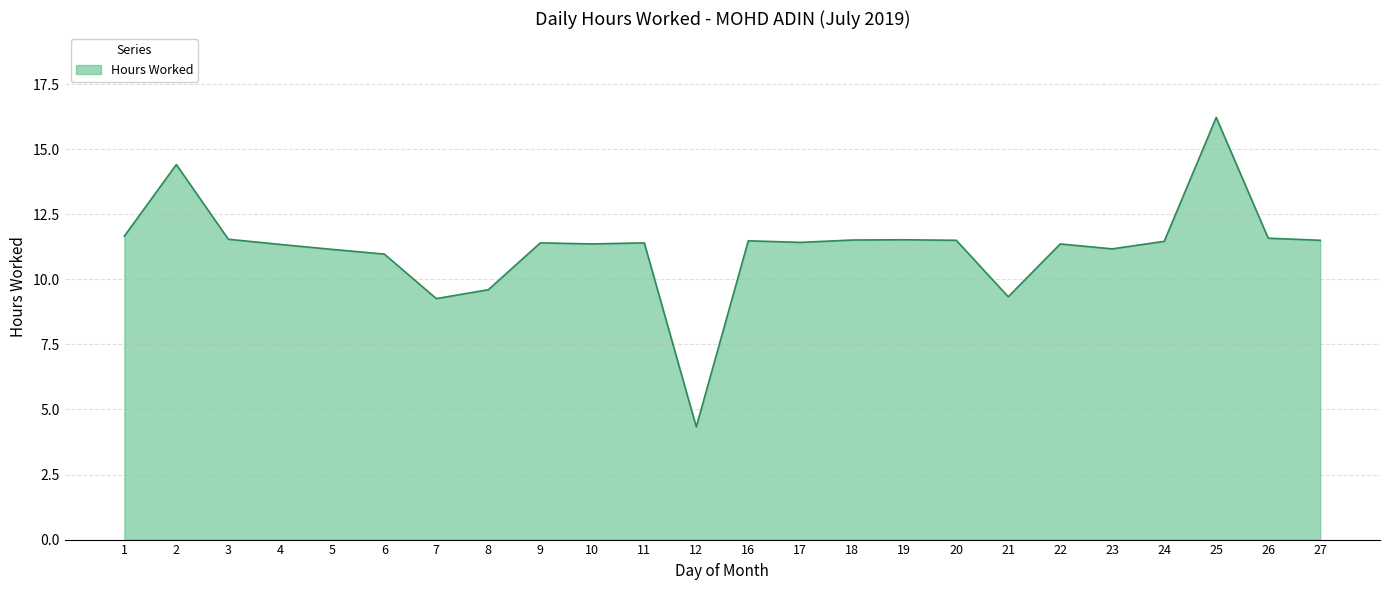

What is the difference between the maximum and minimum values?

11.9